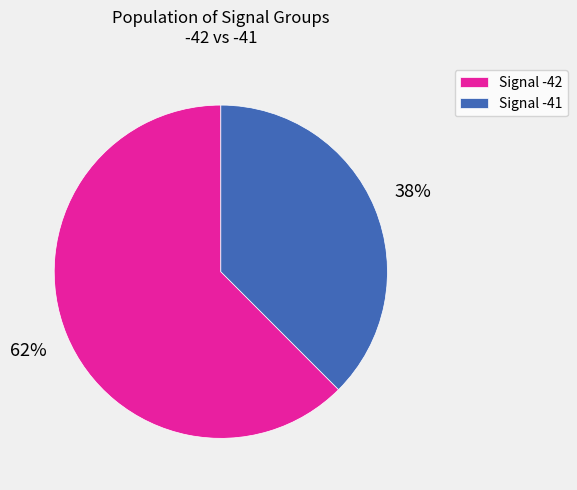

Which slice is the largest?

Signal -42